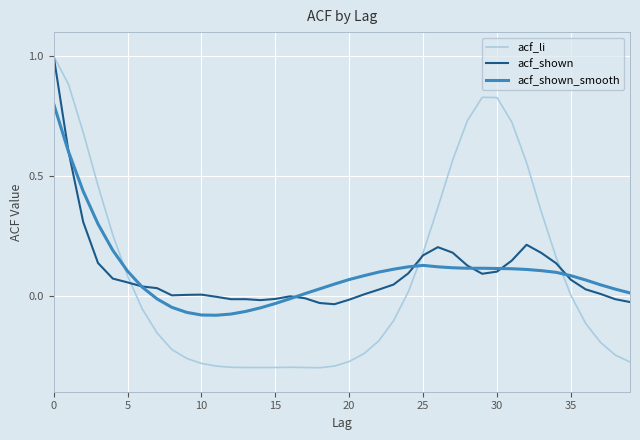

What is the greatest value displayed?

1.0